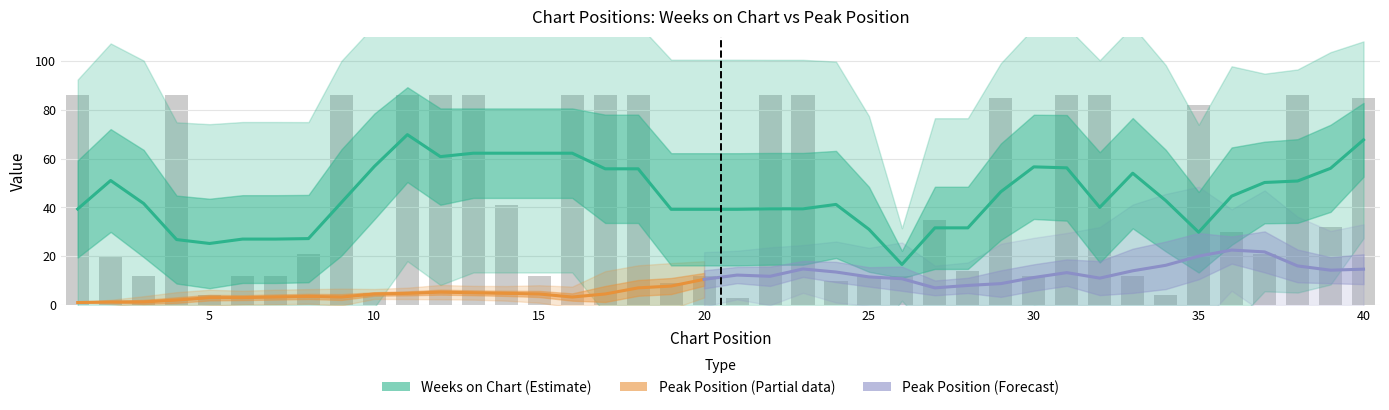

Rank the categories by value from lowest to highest.

21, 5, 34, 10, 19, 24, 3, 6, 7, 15, 20, 25, 26, 30, 33, 28, 2, 8, 37, 36, 39, 27, 14, 35, 29, 40, 1, 4, 9, 11, 12, 13, 16, 17, 18, 22, 23, 31, 32, 38